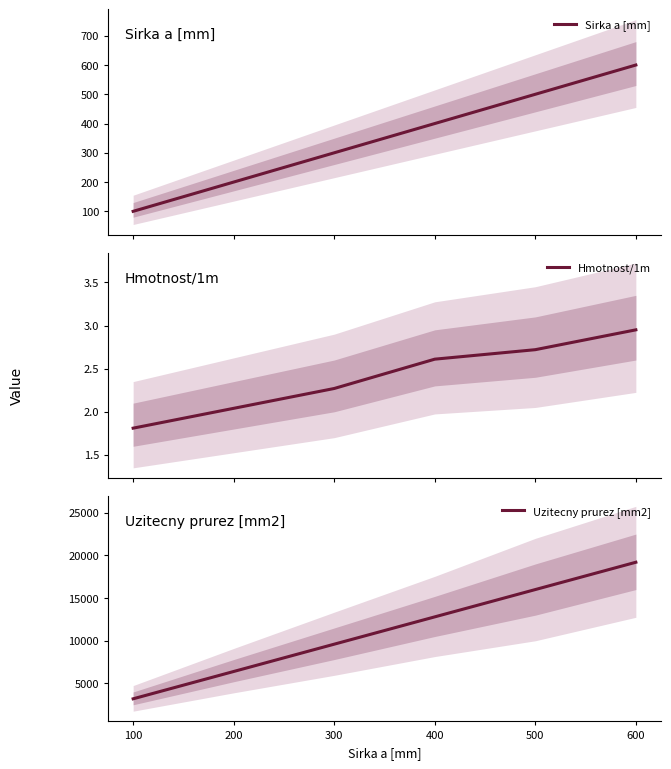

How many values in the Uzitecny prurez [mm2] series exceed 12800?

2